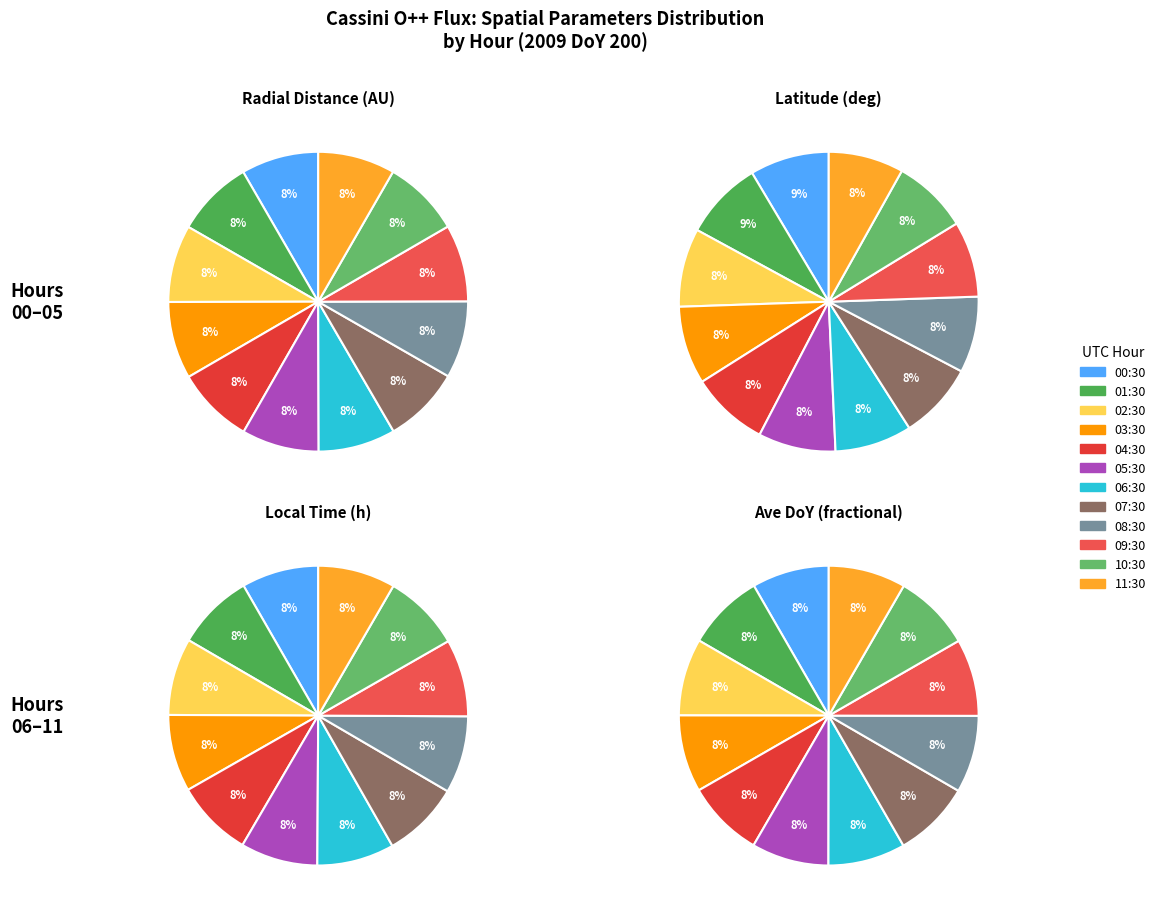

How many slices are in this pie chart?

12